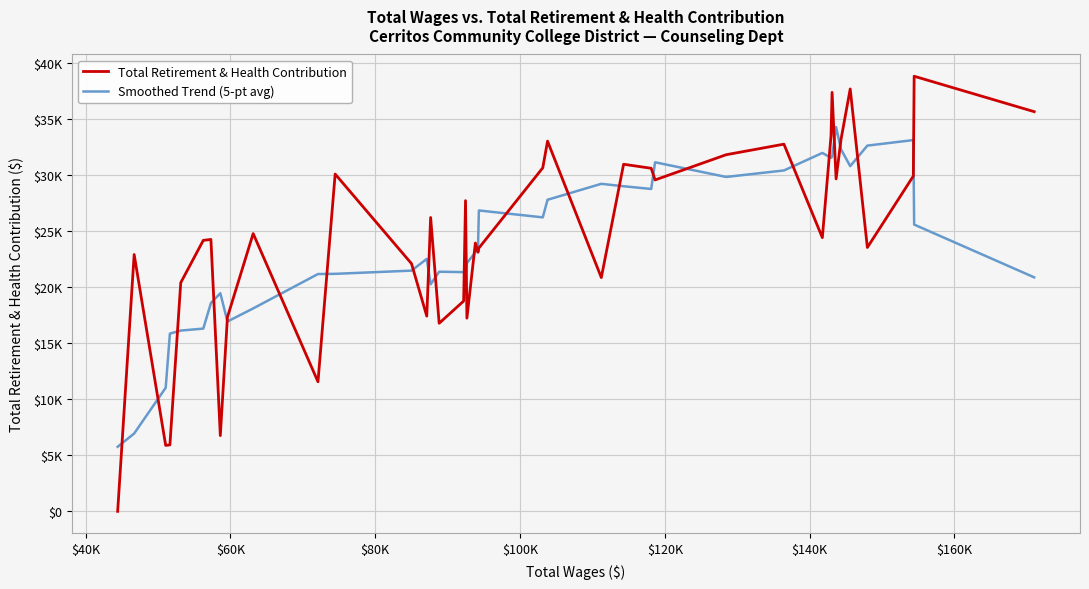

What is the value of the Smoothed Trend (5-pt avg) point at the 38th from the left?

33112.6